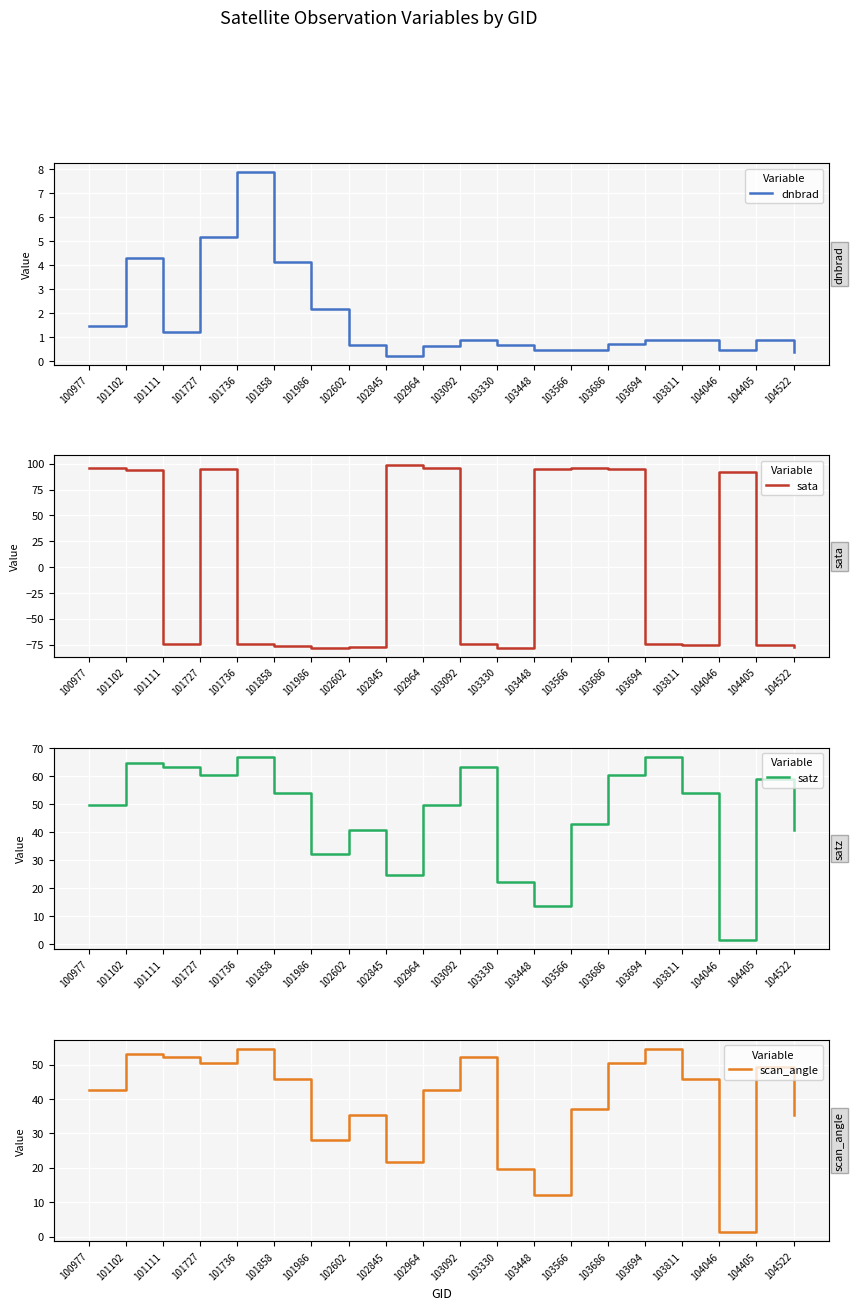

Is it true that scan_angle equals 30.1 at 102845?

False